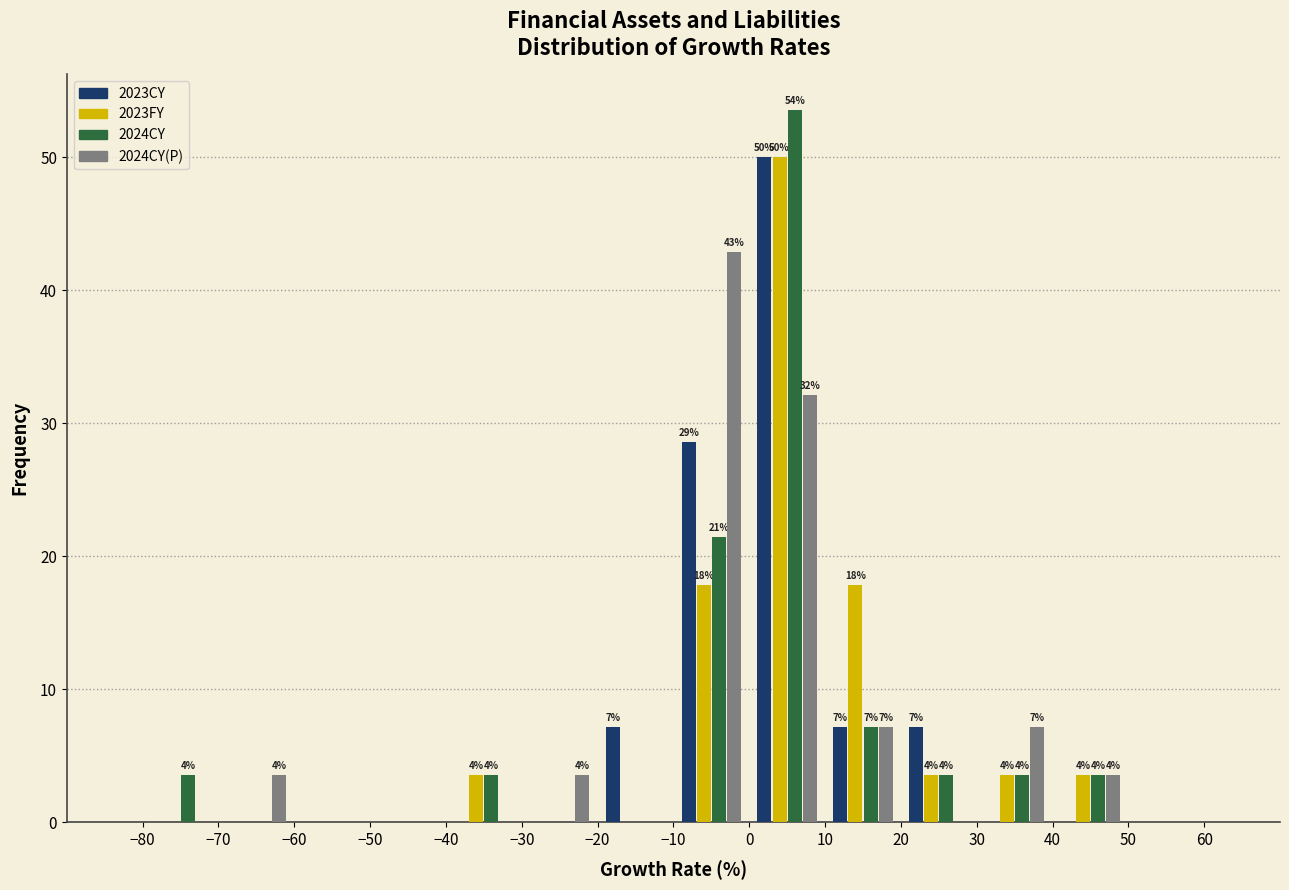

In the 2024CY series, which range on the x-axis has the tallest bar?

0 to 10